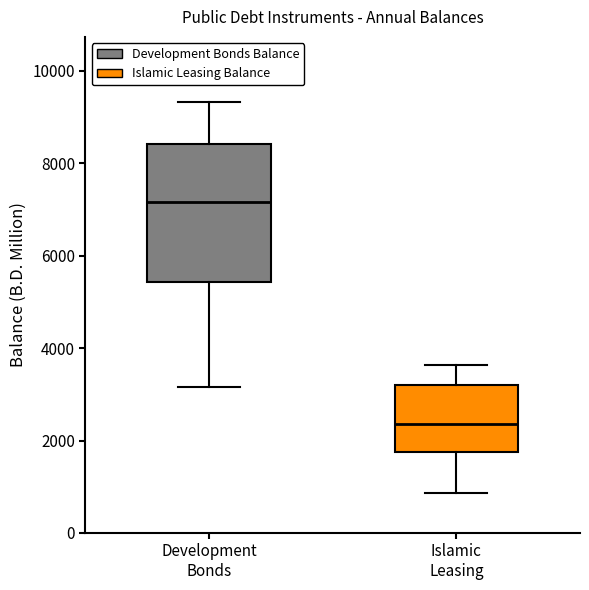

Where does the upper whisker of the box for Islamic Leasing end on the y-axis? The values are not printed on the chart, so give them approximately, as read against the axis.

3600